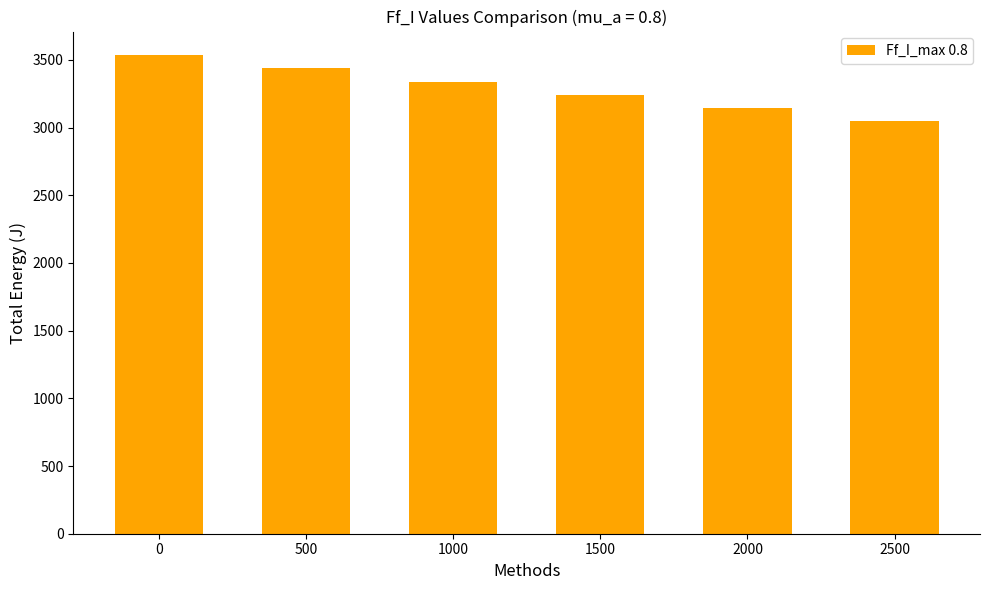

True or false: the data shows 5687.8 at 1500.

False